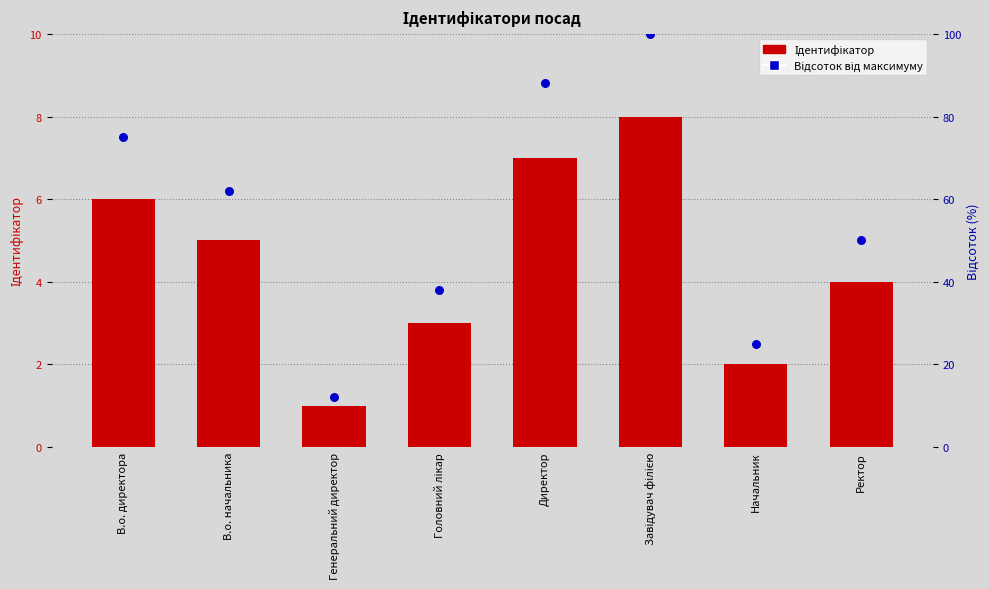

Which series reaches the minimum Y coordinate?

Ідентифікатор